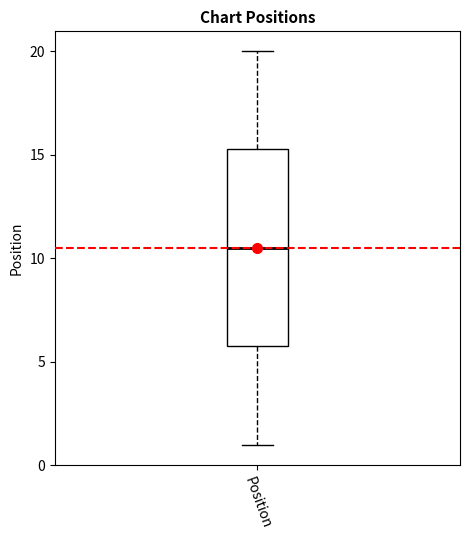

Where does the median line of the box for Position sit on the y-axis? The values are not printed on the chart, so give them approximately, as read against the axis.

10.5